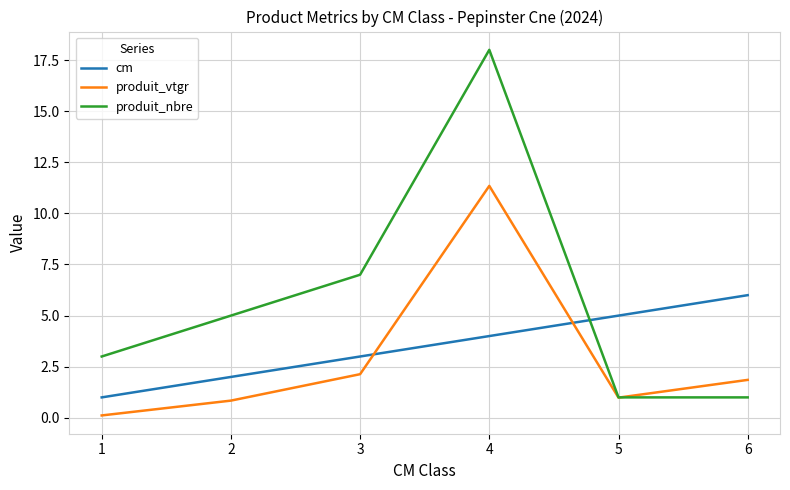

List the series in order of their overall mean, highest first.

produit_nbre, cm, produit_vtgr